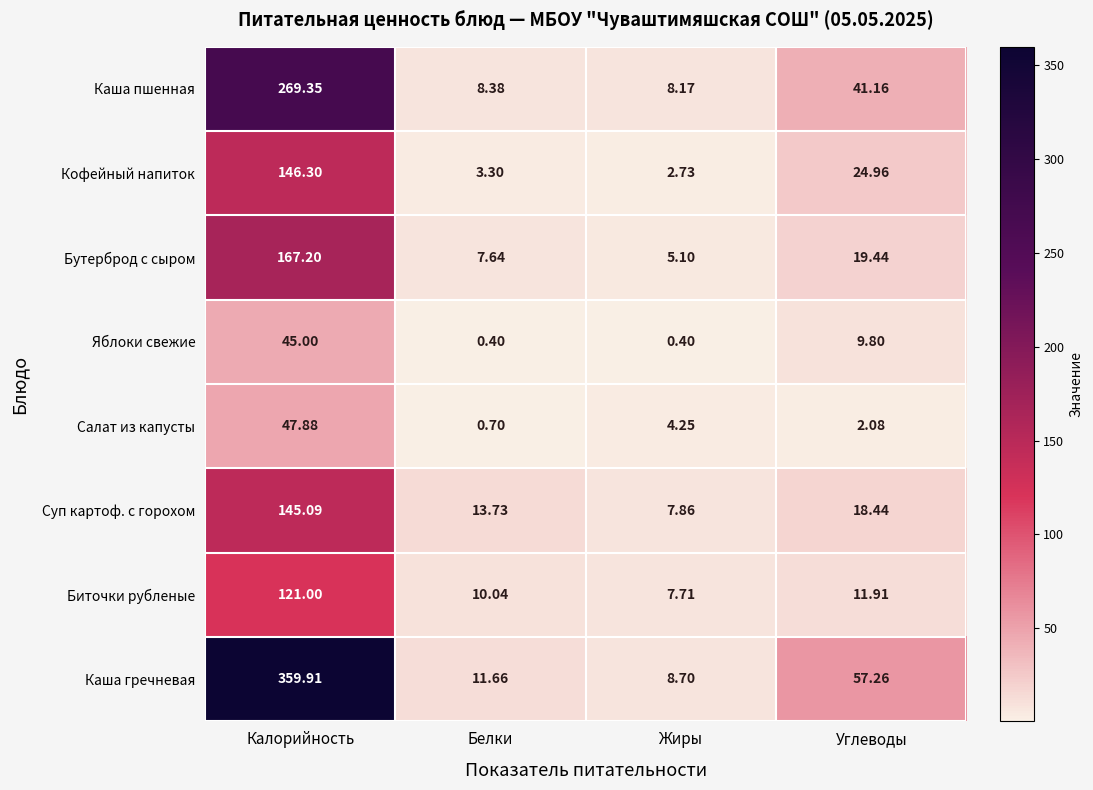

At which label does Кофейный напиток reach its peak?

Калорийность